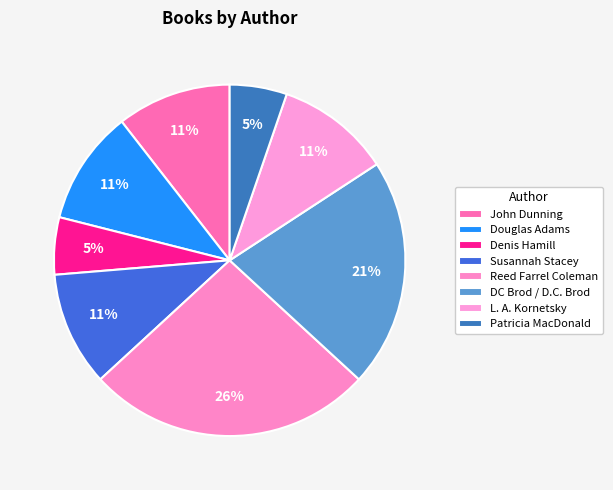

Is there a majority slice in this chart?

No